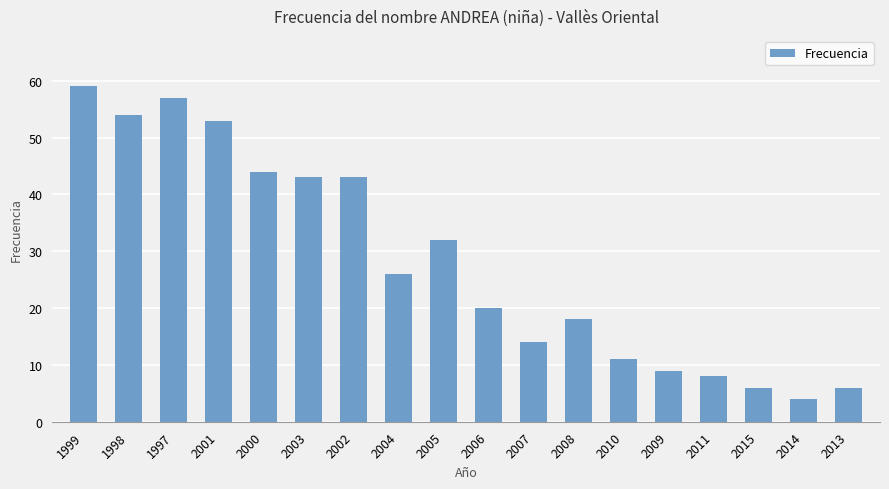

What is the difference between the second highest and minimum values?

53